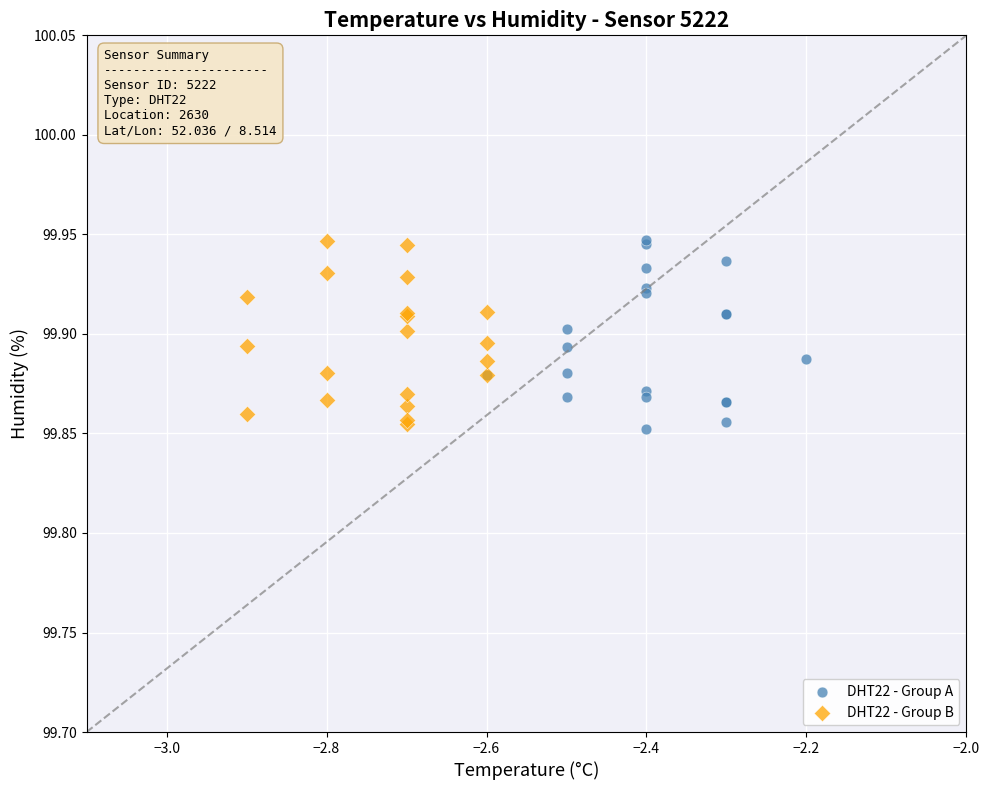

What are all the series names shown in the legend?

DHT22 - Group A, DHT22 - Group B